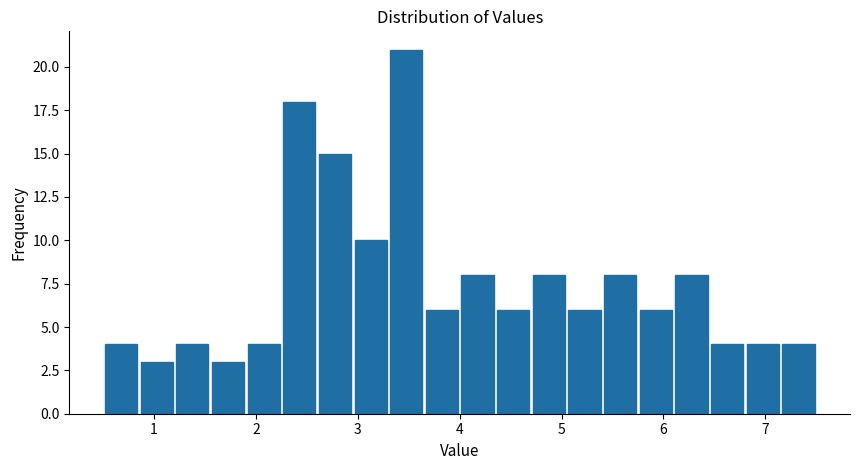

Around what value on the x-axis is the tallest bar? Give the approximate position of its centre, as read against the axis.

3.5